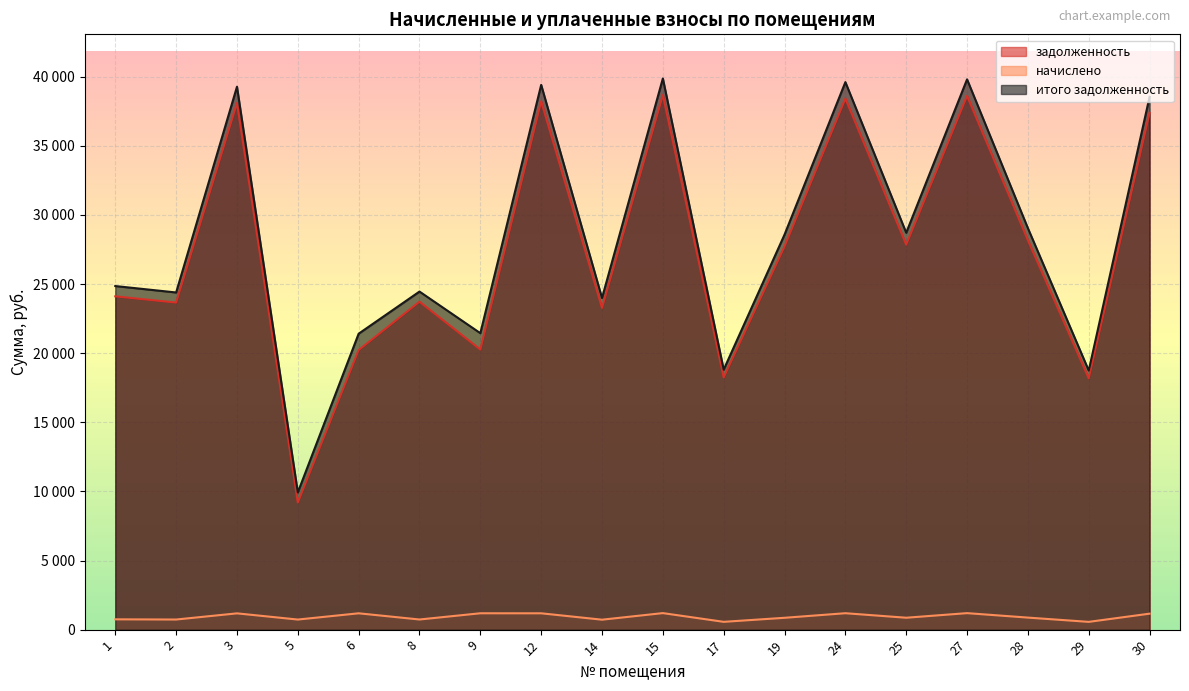

Rank the series at 5 from lowest to highest value.

начислено, задолженность, итого задолженность